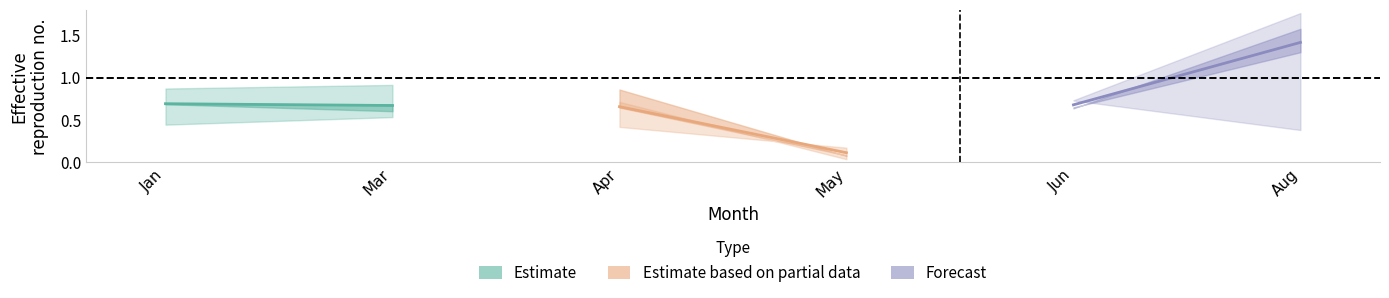

At which label does Estimate reach its peak?

Jan